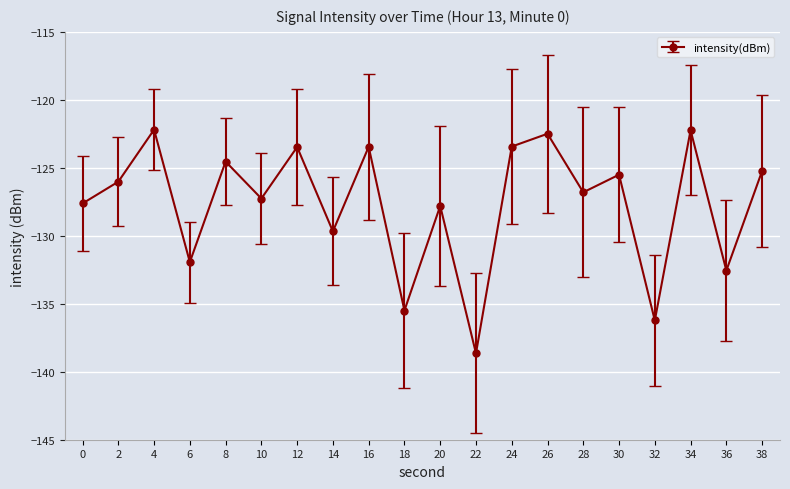

How many values exceed -126?

9